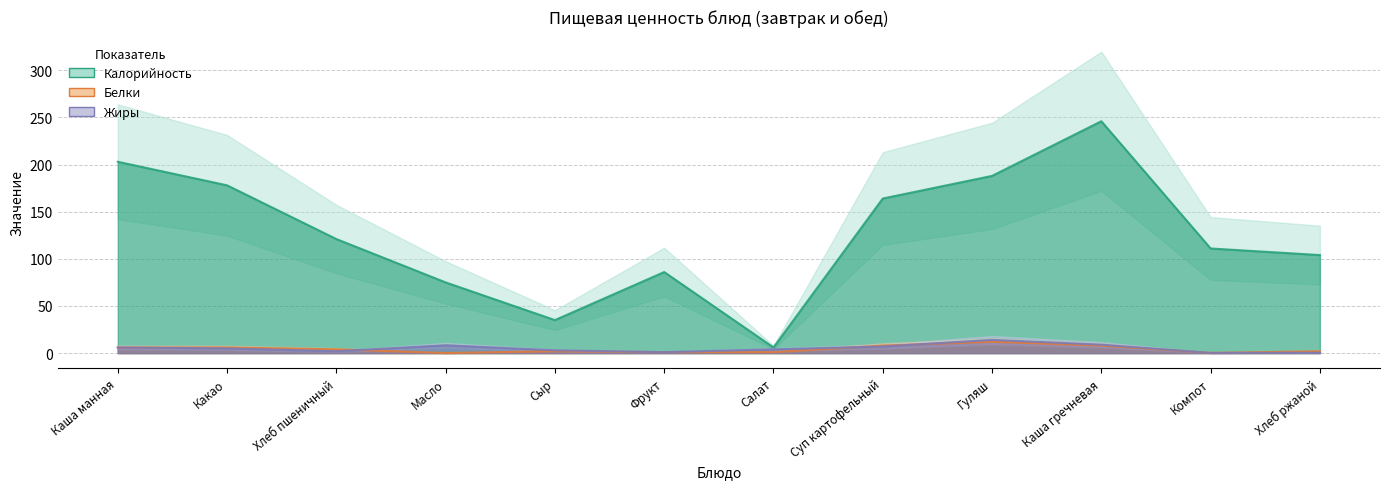

What is the label of the 4th point from the right?

Гуляш